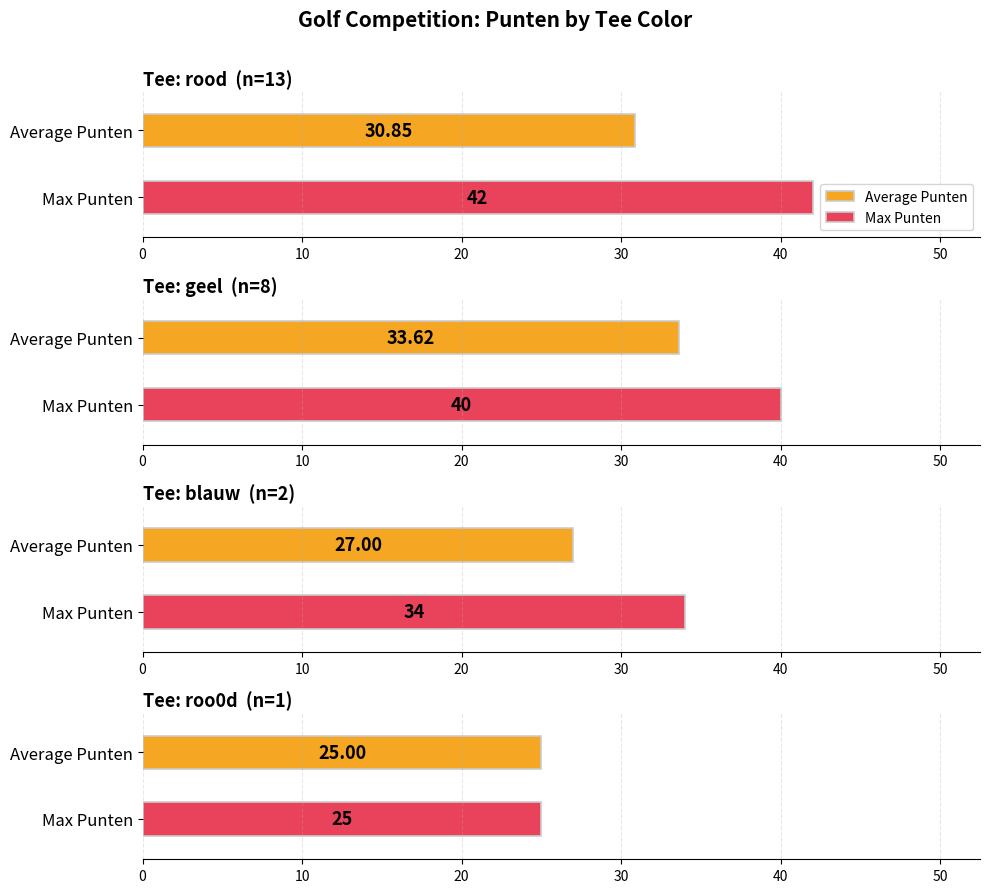

Is it true that Pl.hcp. equals 47 at geel?

False